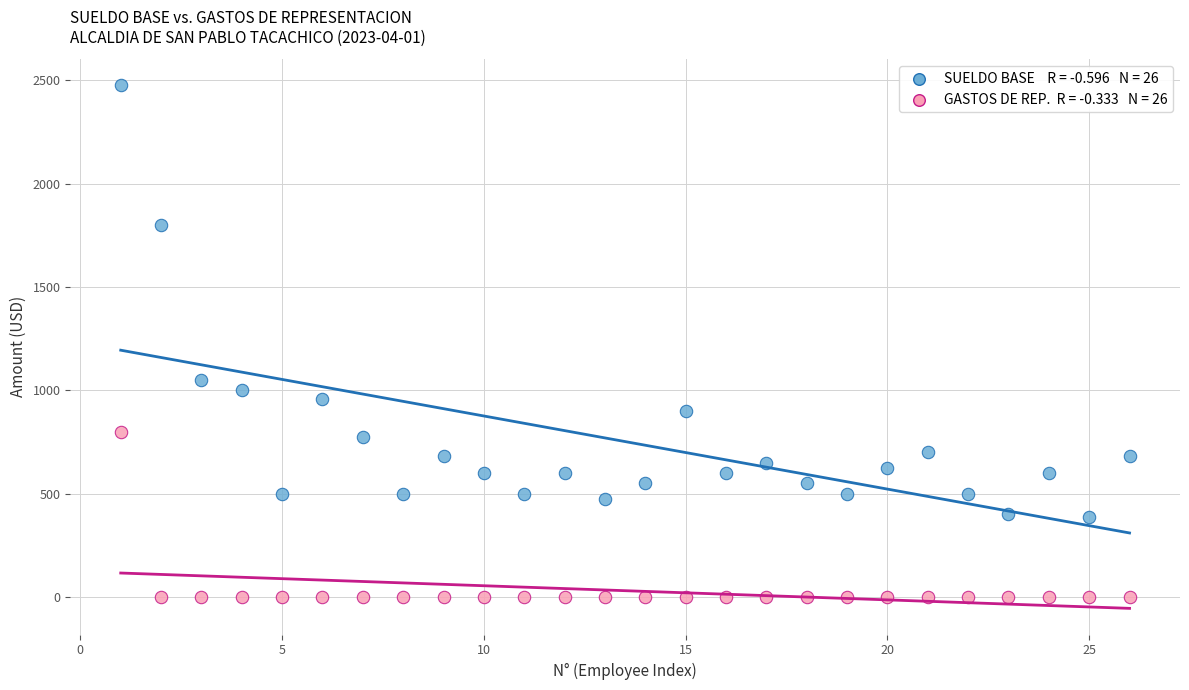

Across all series, what Y value is closest to 1237?

1050